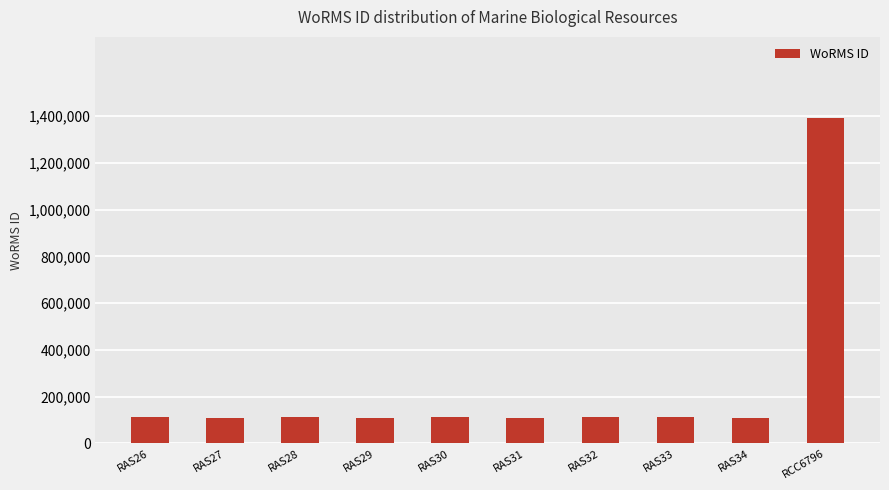

The value at RAS28 is 111667. True or false?

True